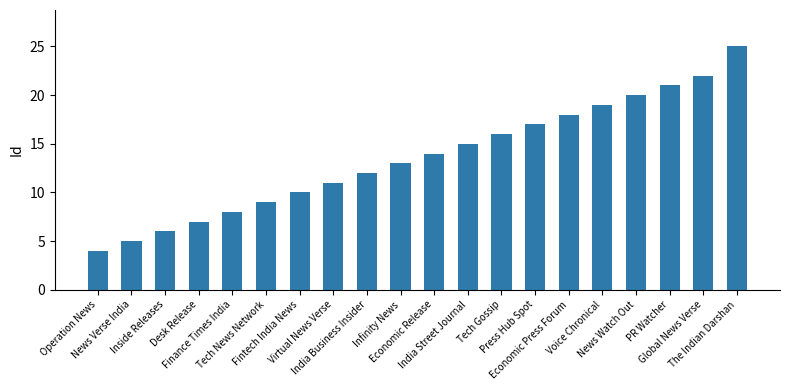

What position from the right is Fintech India News?

14